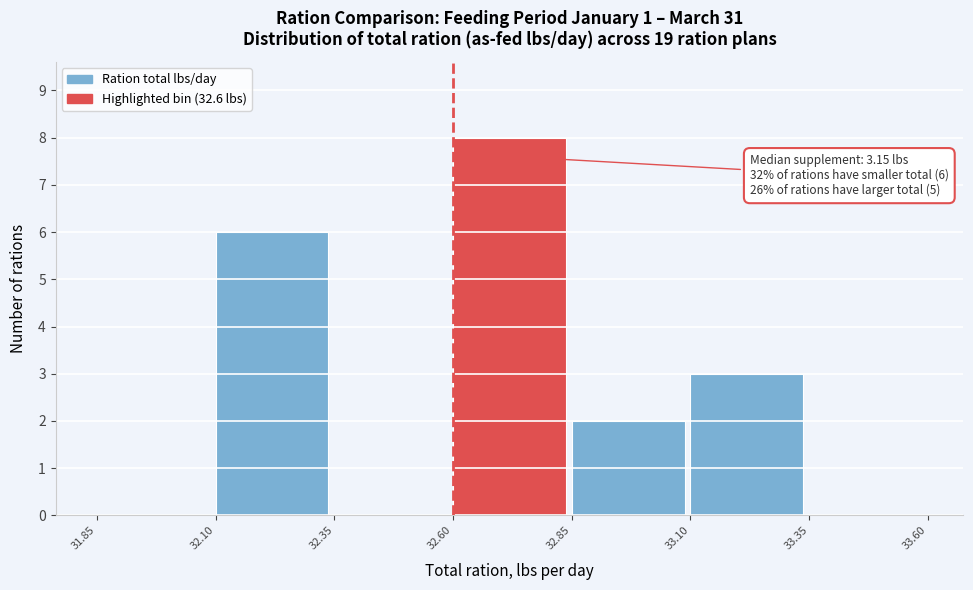

Over which range of the x-axis is the bar tallest?

32.60 to 32.85